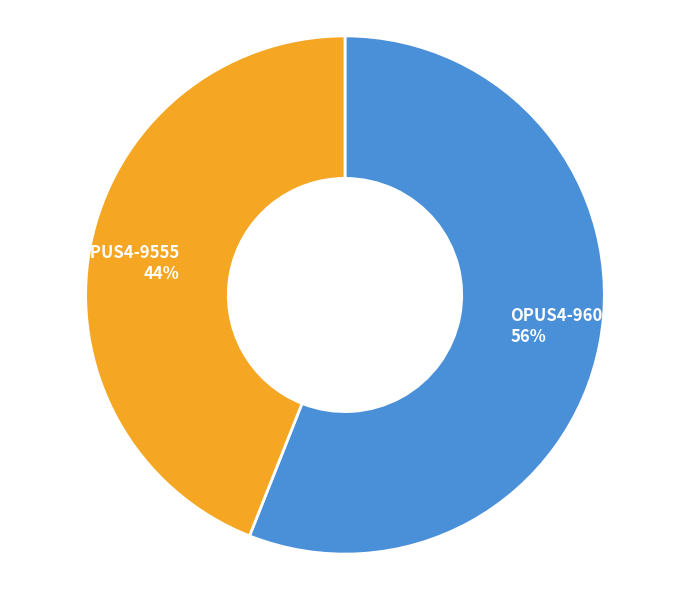

How many slices are in this pie chart?

2